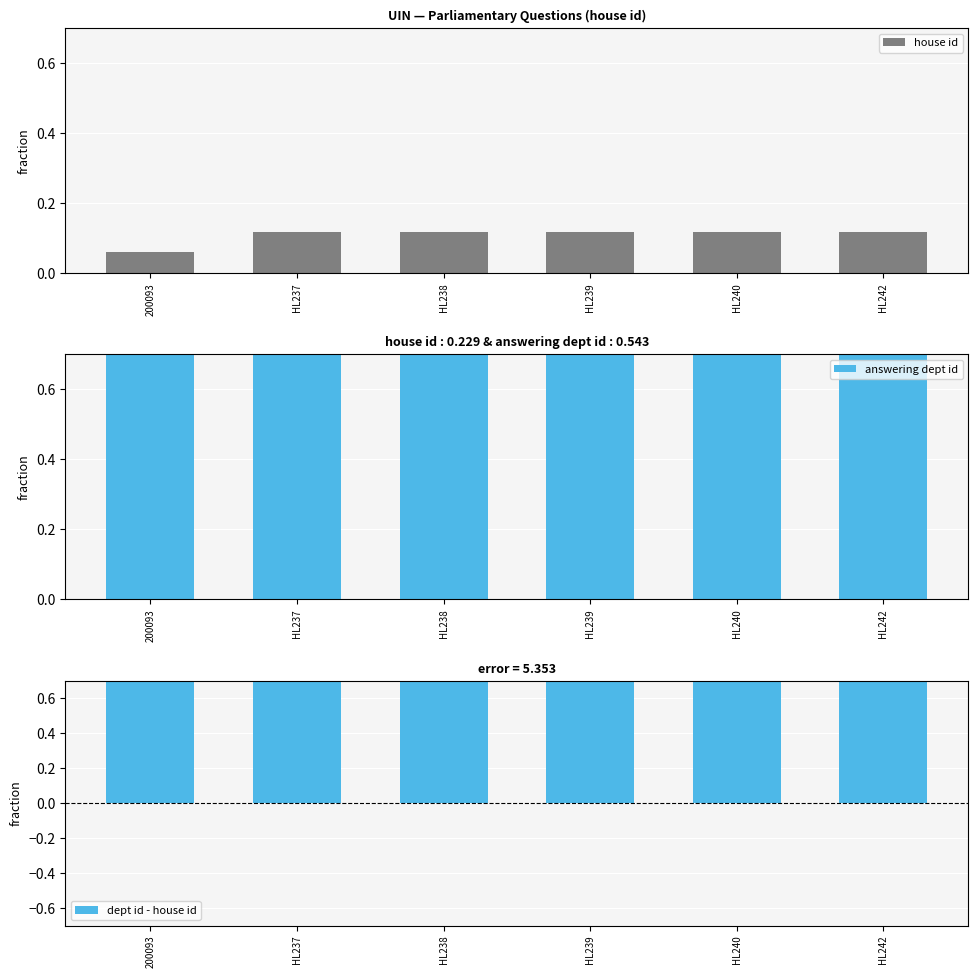

The dept id - house id series shows 0.9 at HL237. True or false?

True